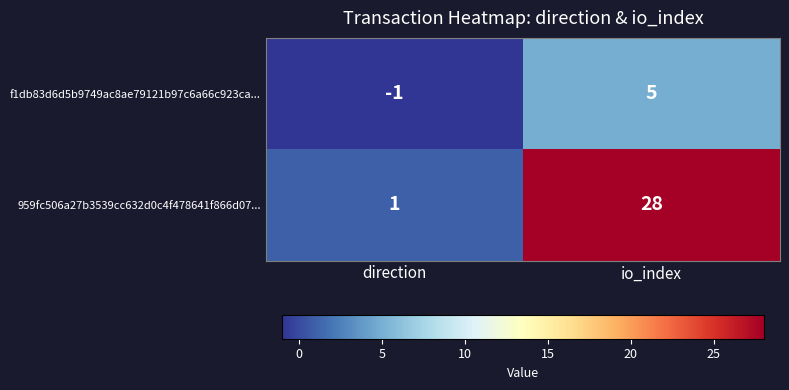

The value of 959fc506a27b3539cc632d0c4f478641f866d07... at io_index is 37. True or false?

False